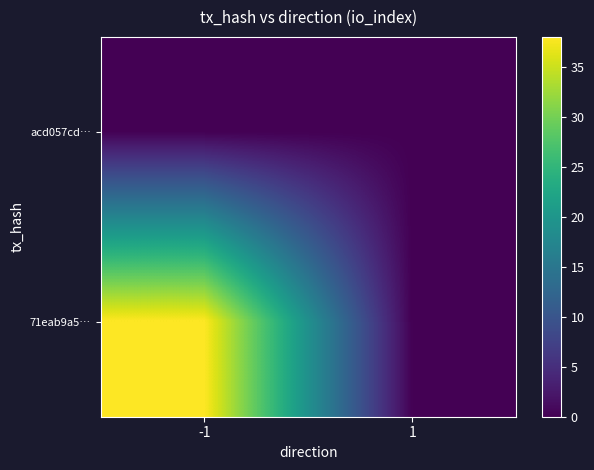

At which category is the sum across all series the highest?

-1